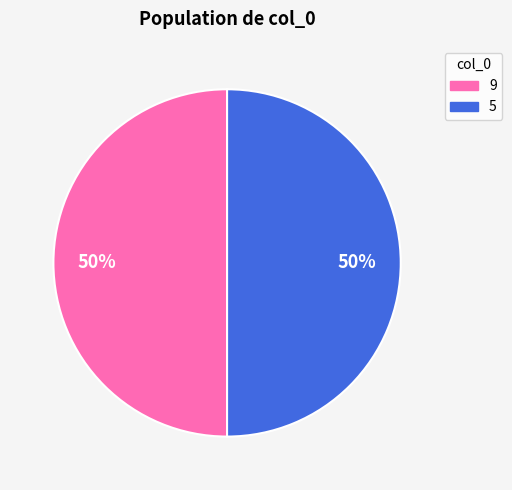

What is the ratio of the value at 5 to the value at 9?

1.0